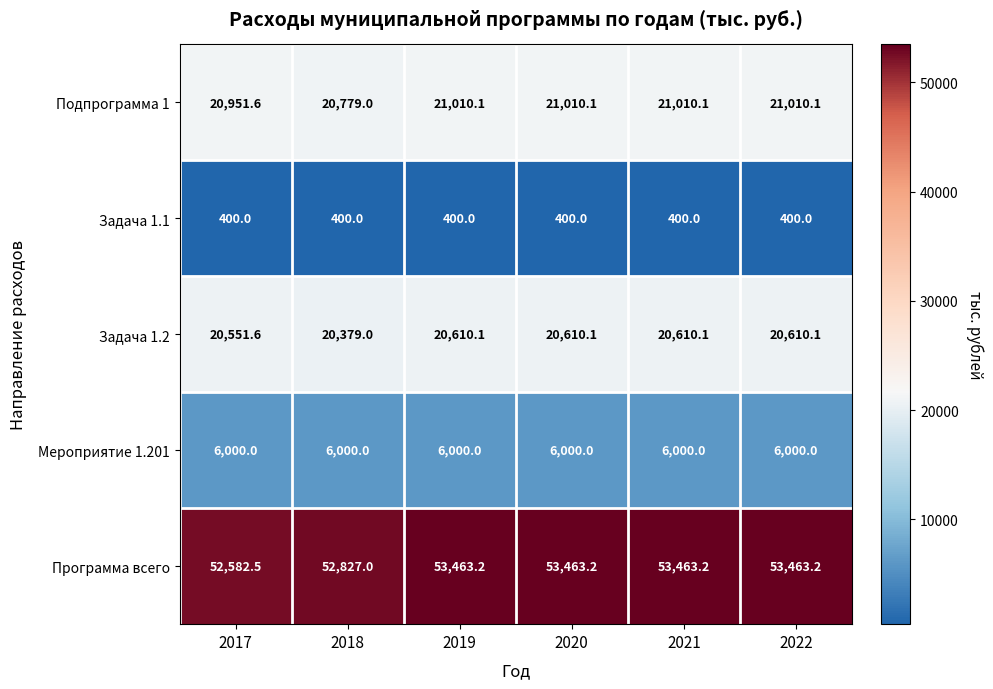

What is the sum of all Задача 1.1 values?

2400.0